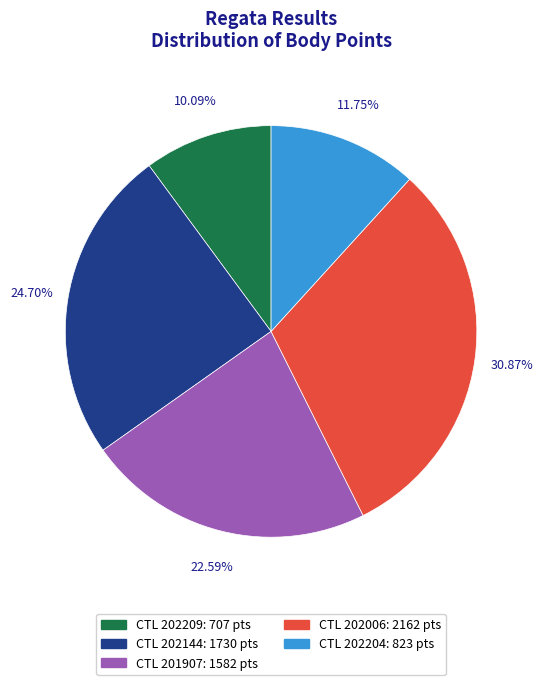

Does any single category account for the majority?

No